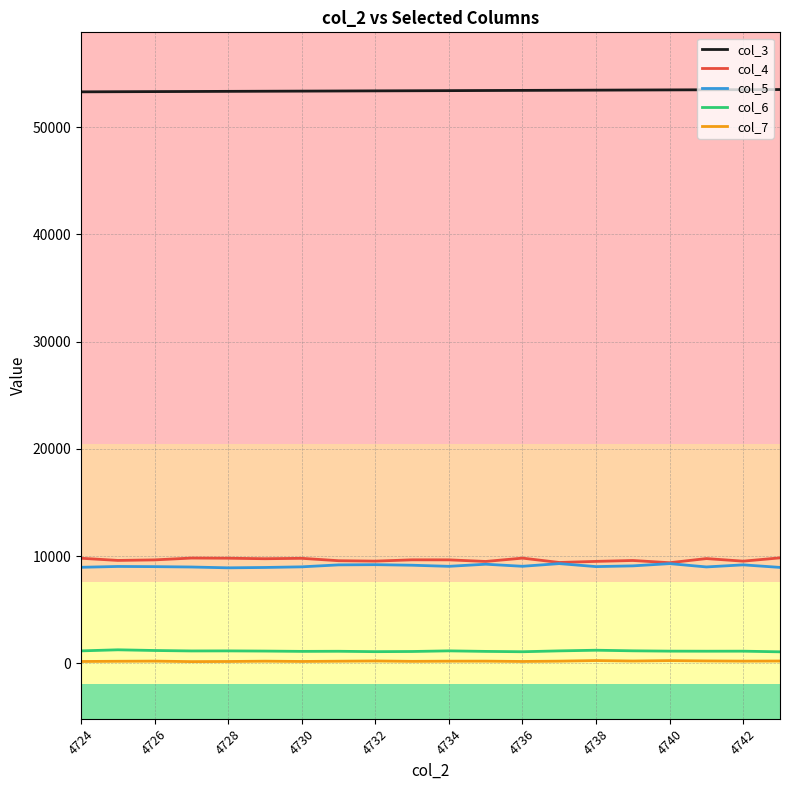

Which series has the largest total across all categories?

col_3